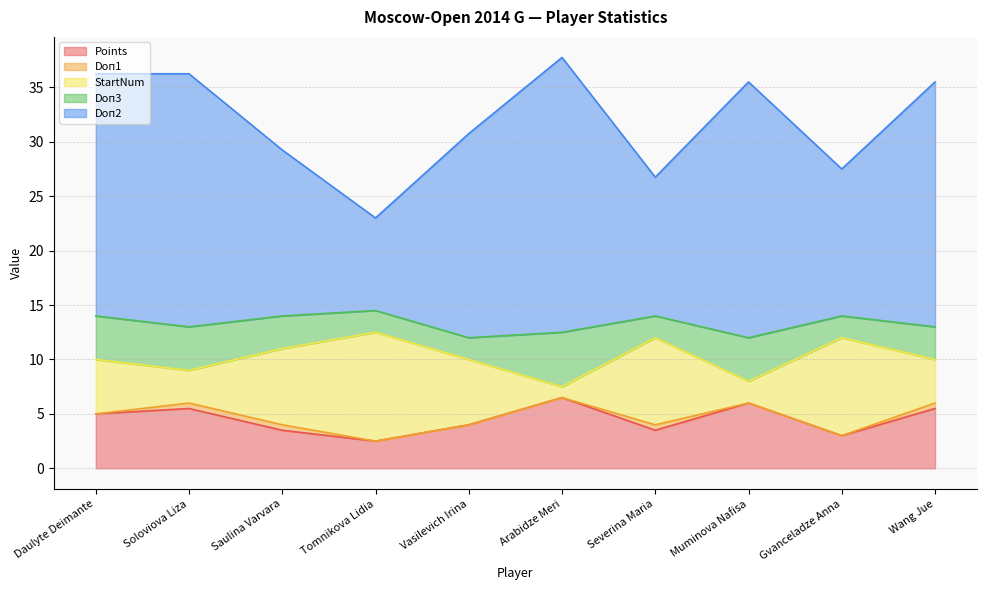

Which series has the largest total across all categories?

Doп2